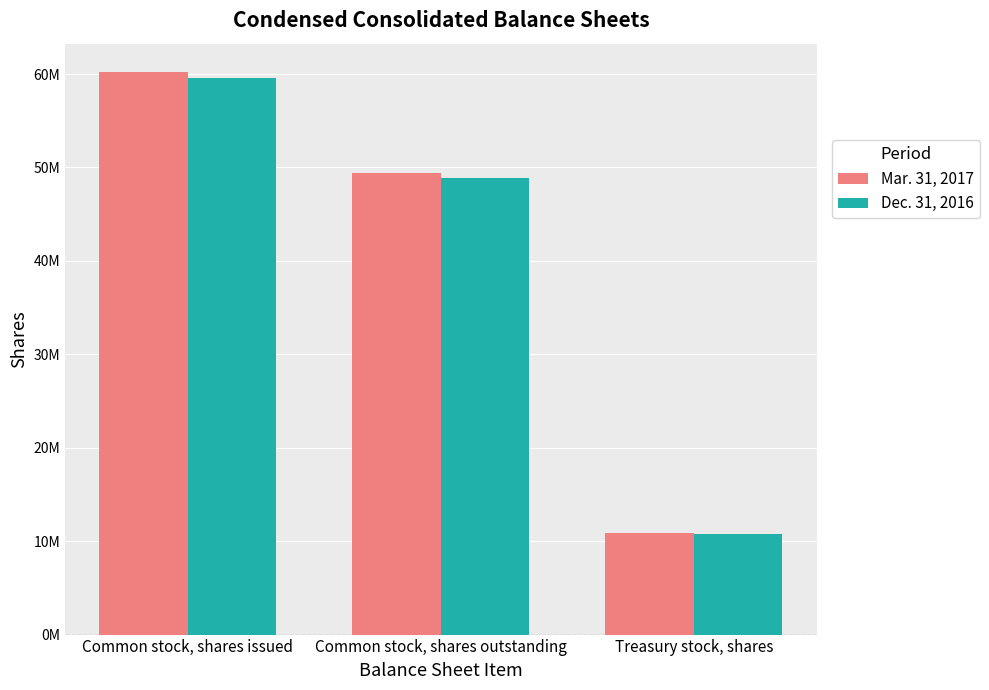

Are the bars grouped side by side (vs. stacked)?

Yes